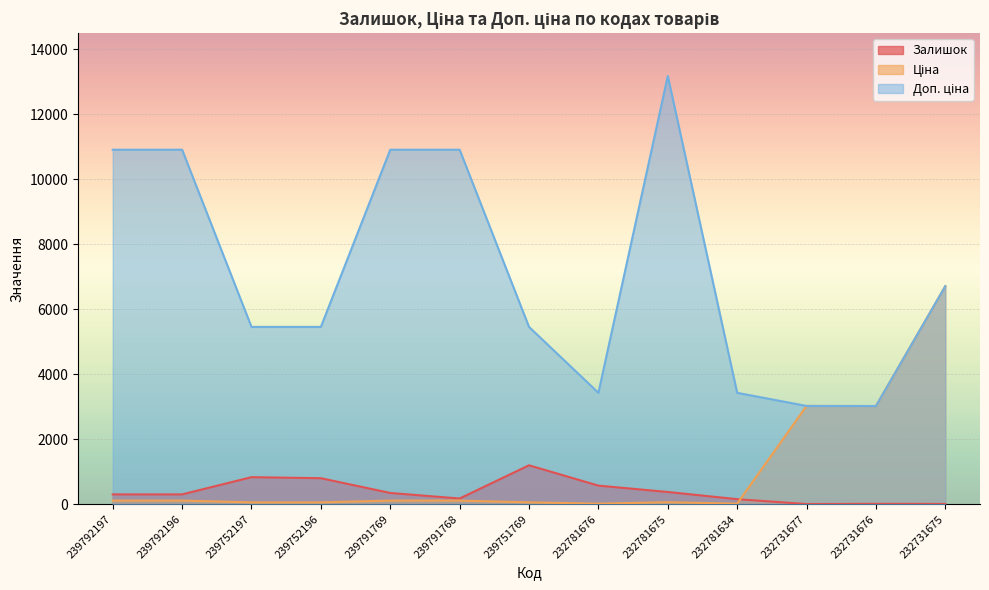

Where does the Залишок series first go above 300?

239752197